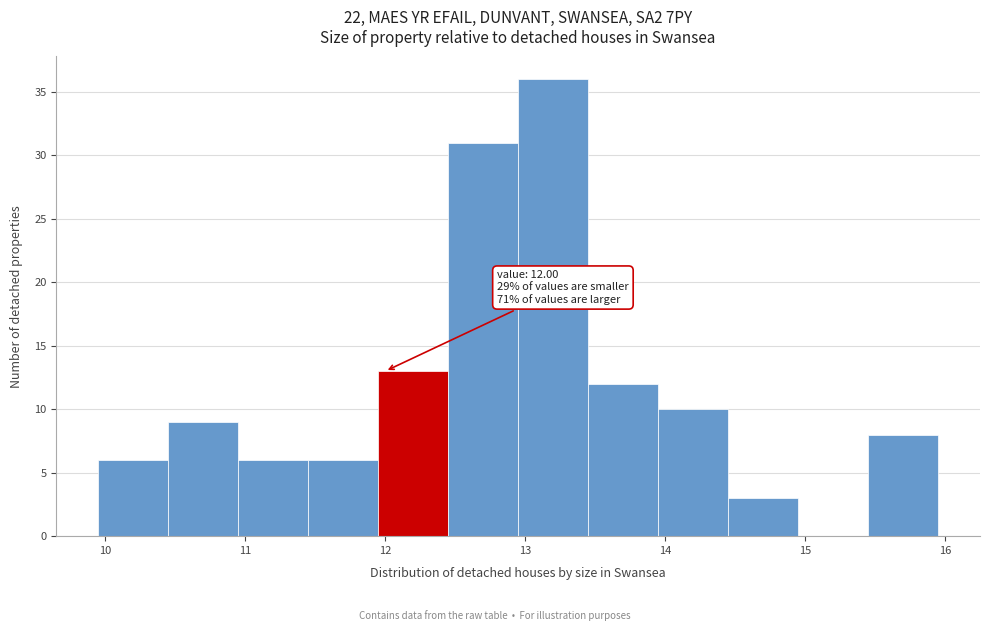

Over which range of the x-axis is the bar tallest?

12.95 to 13.45